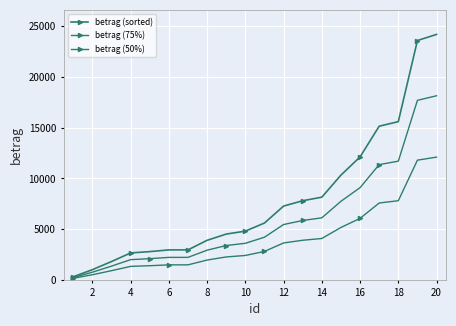

What is the difference between the maximum and minimum values in the betrag (sorted) series?

23900.0